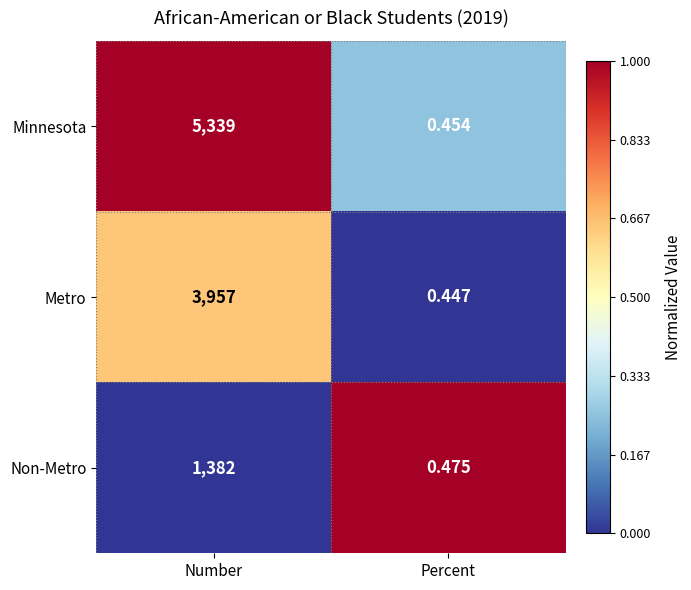

Between Number and Percent, which series saw the biggest shift?

Minnesota